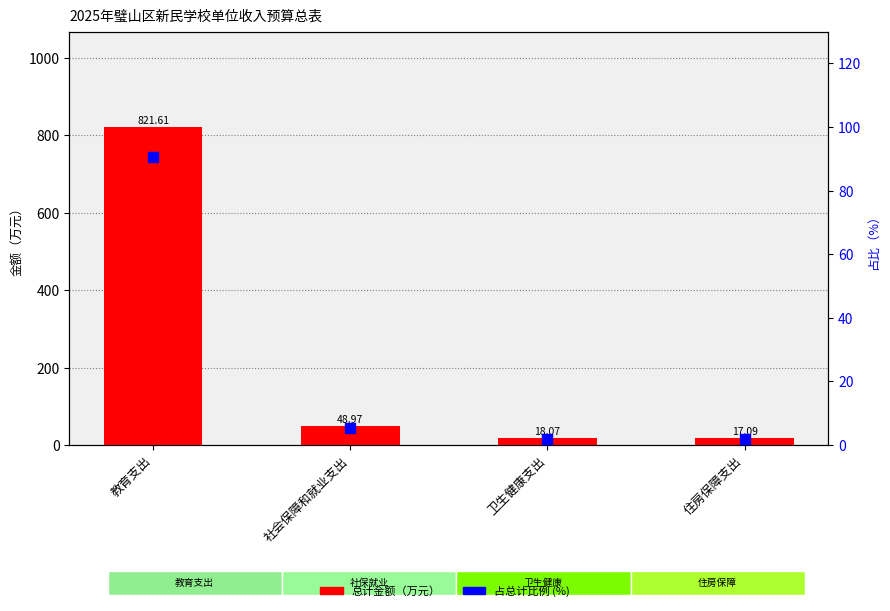

What is the total value across all series at 社会保障和就业支出?

54.4